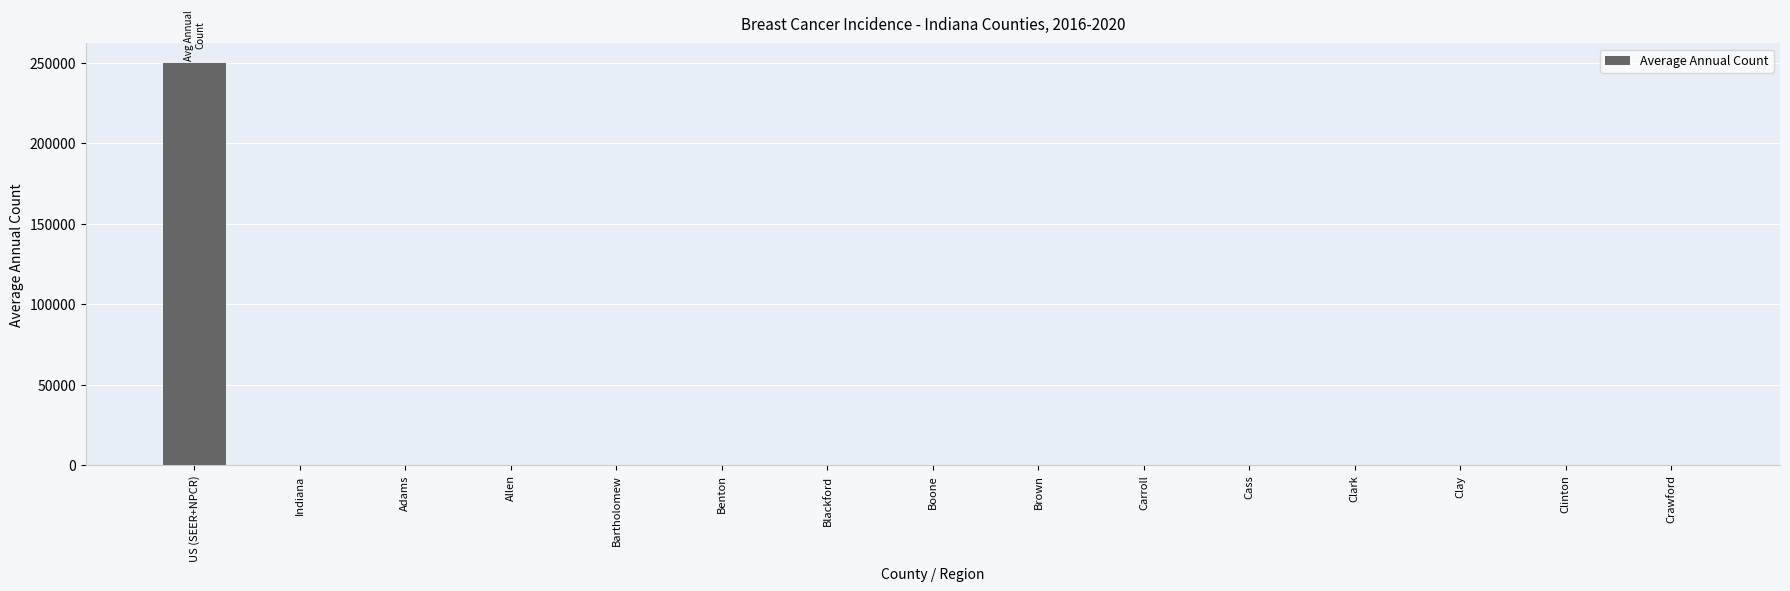

What is the sum of all values?

249750